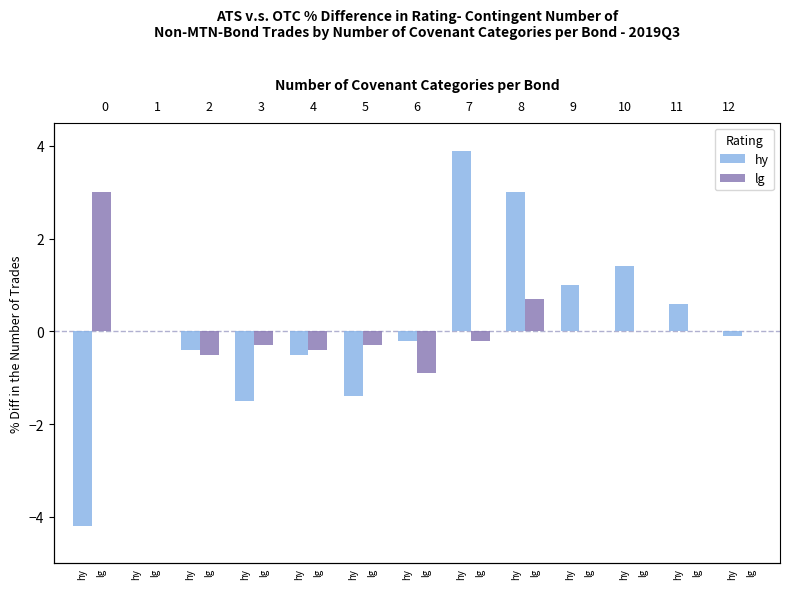

Reading left to right, list all the values displayed in this chart.

hy: -4.2	0.0	-0.4	-1.5	-0.5	-1.4	-0.2	3.9	3.0	1.0	1.4	0.6	-0.1
lg: 3.0	0.0	-0.5	-0.3	-0.4	-0.3	-0.9	-0.2	0.7	0.0	0.0	0.0	0.0